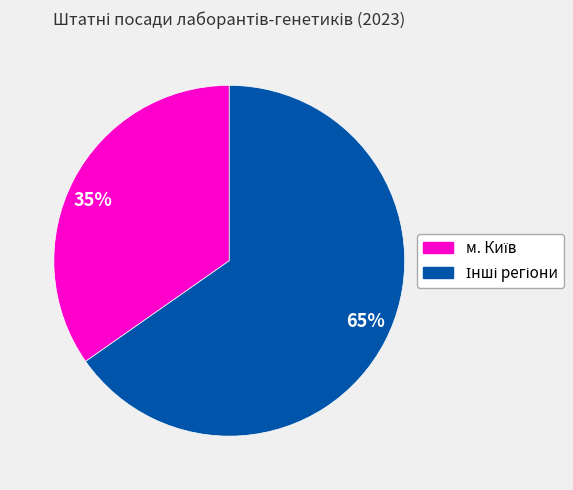

What is the ratio of the value at 35% to the value at 65%?

0.5